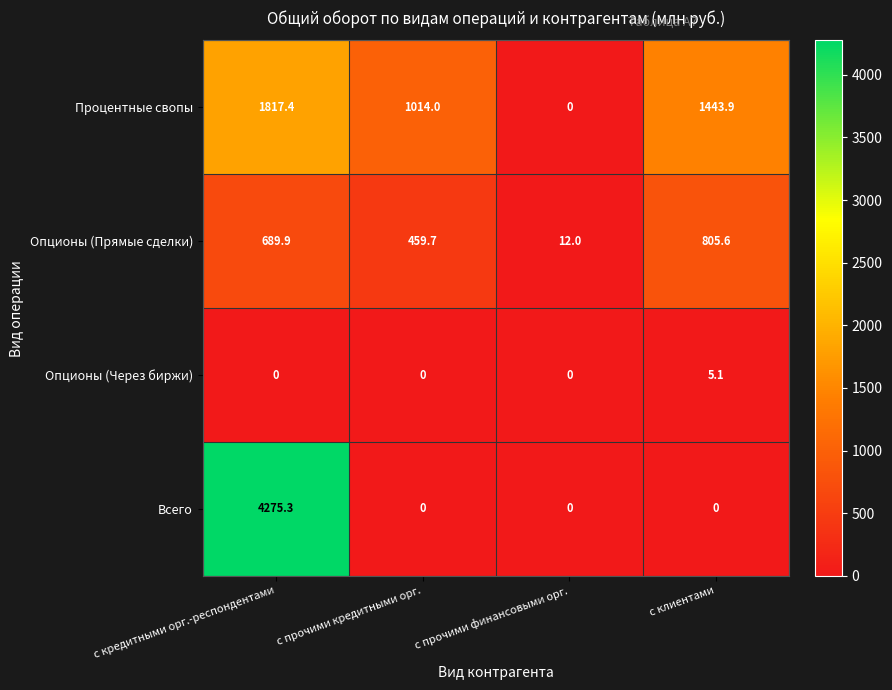

Between с кредитными орг.-респондентами and с клиентами, which series saw the biggest shift?

Всего